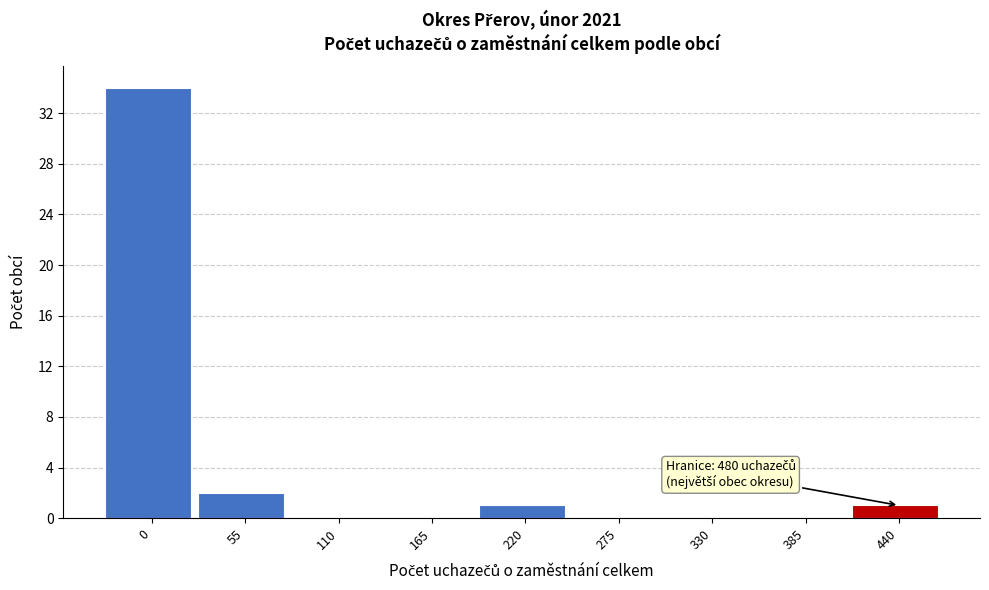

Reading right to left, extract all data points from this chart.

440=1	385=0	330=0	275=0	220=1	165=0	110=0	55=2	0=34